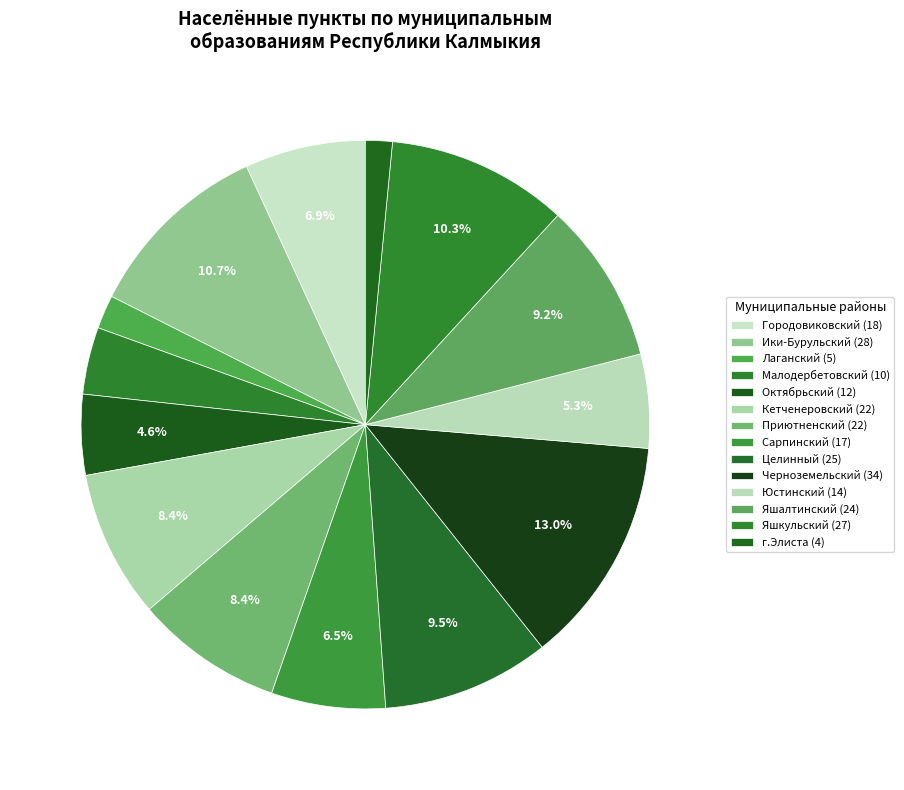

How many slices are in this pie chart?

14